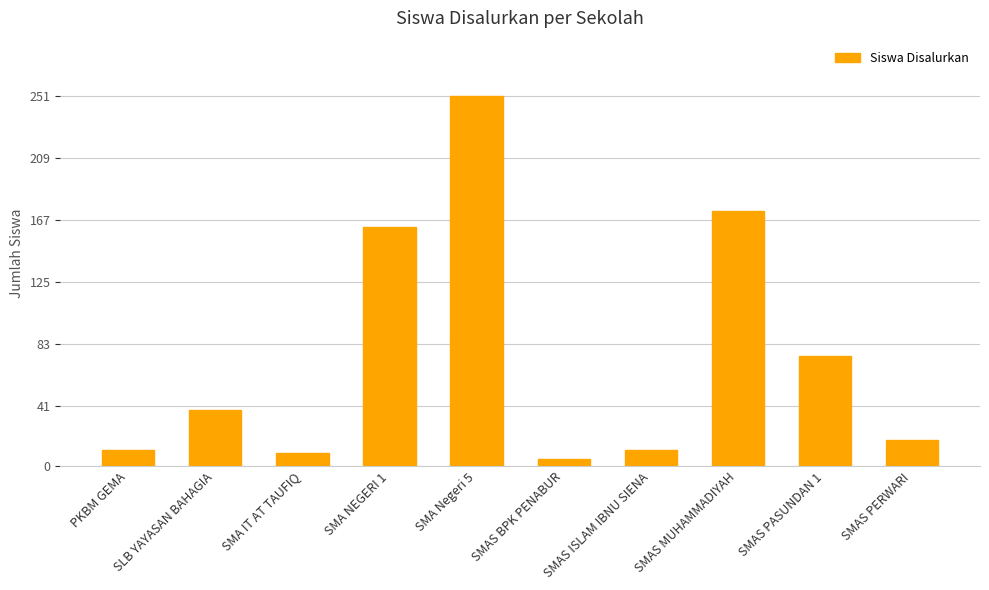

Read the value at SMAS PASUNDAN 1.

75